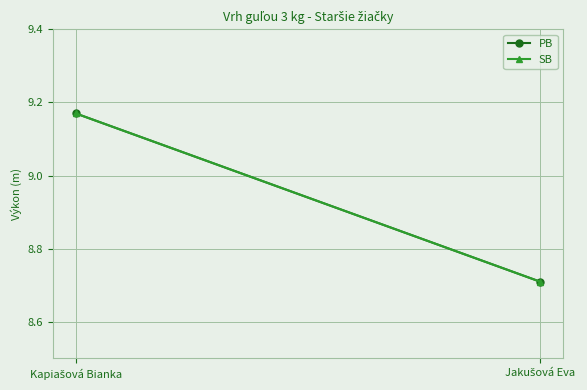

What are all the series names shown in the legend?

PB, SB